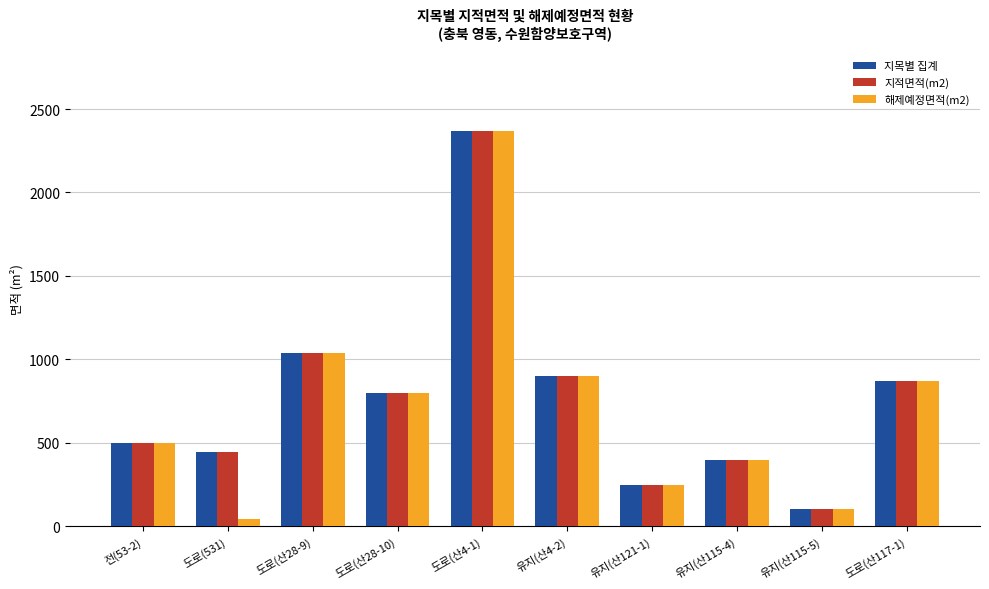

What position from the right is 유지(산4-2)?

5